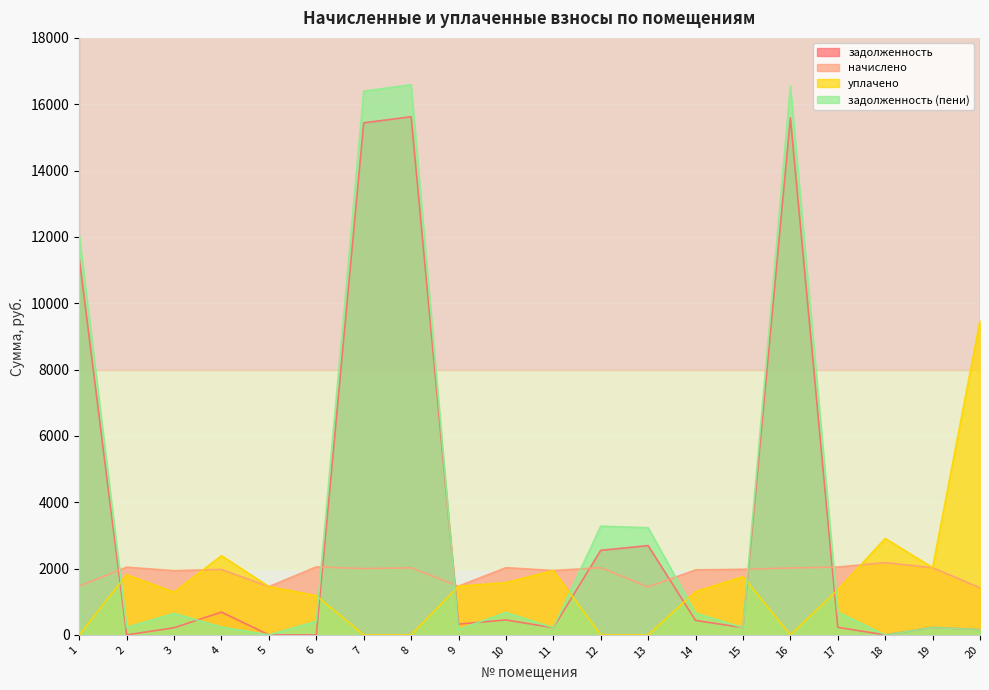

At how many categories does at least one series exceed 7910?

5